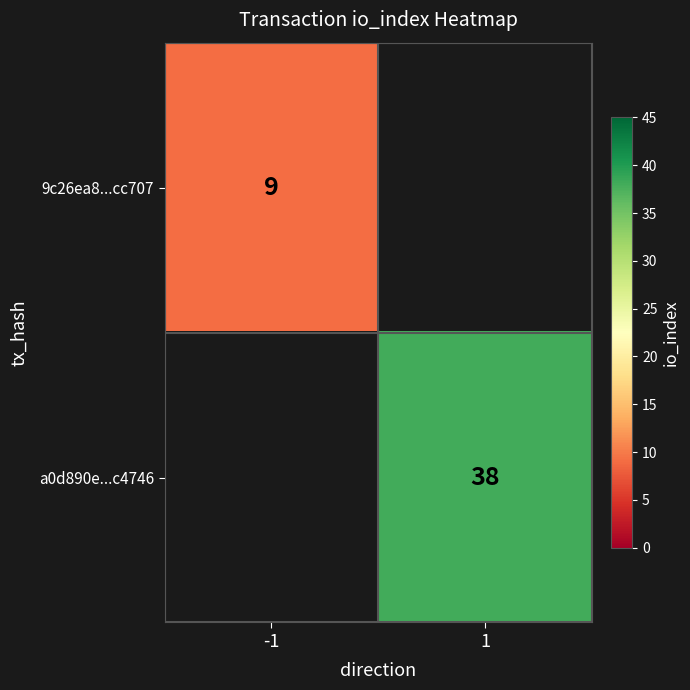

The 9c26ea8...cc707 series shows 13 at -1. True or false?

False